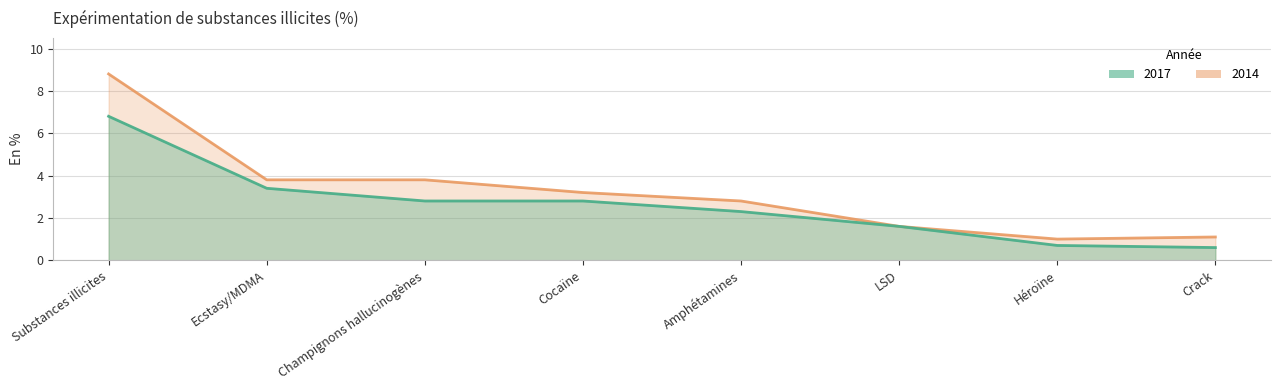

How many lines are shown in the chart?

2